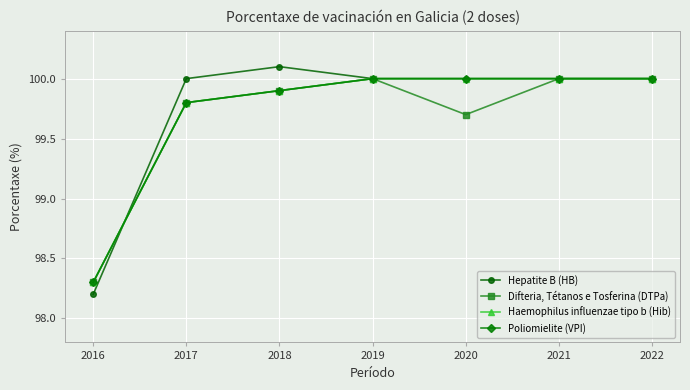

Does the chart have visible grid lines?

Yes